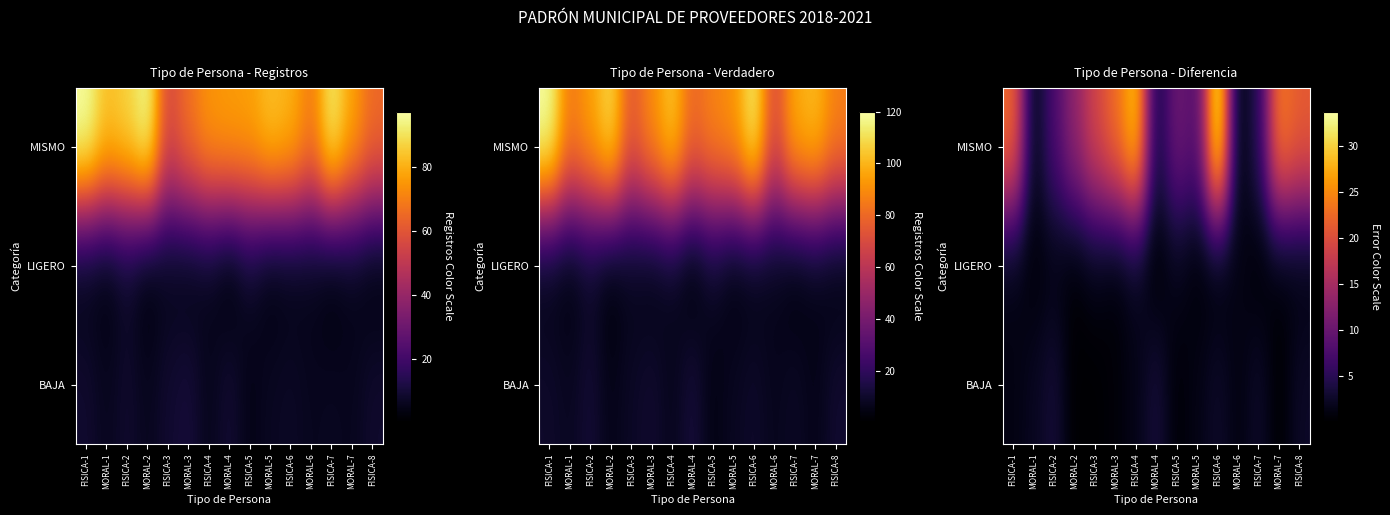

Which has a higher value, FISICA-2 or FISICA-7?

FISICA-2